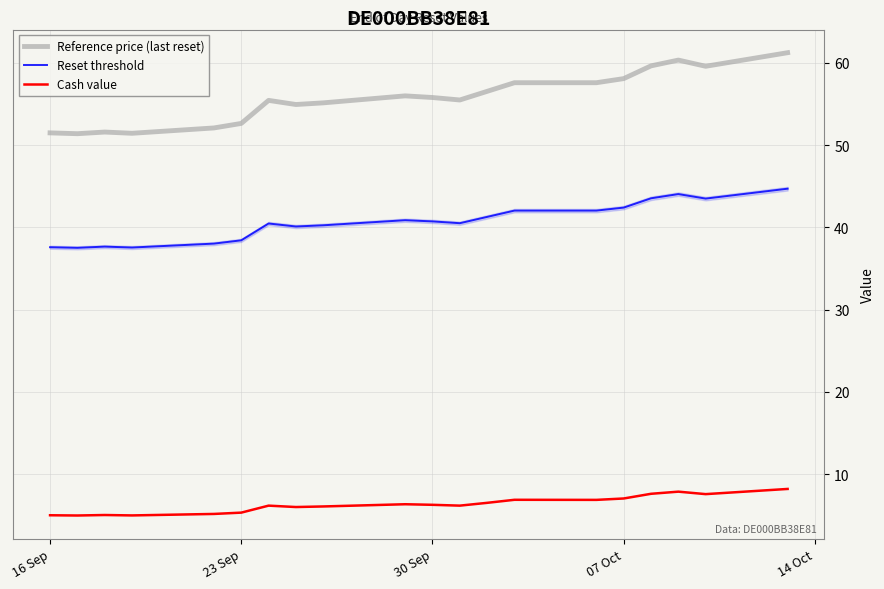

True or false: Reset threshold and Reference price (last reset) cross at least once.

False